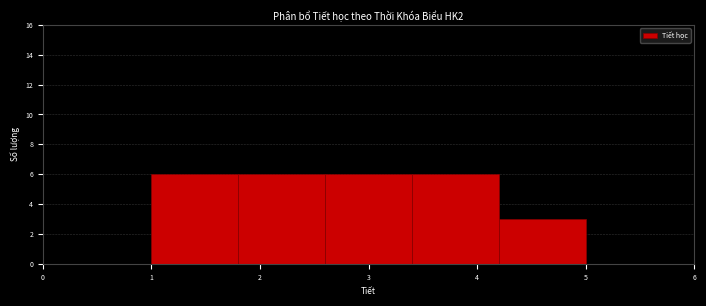

Reading left to right, transcribe this chart: for each bar, give the range it covers on the x-axis and its height. The values are not printed on the chart, so give them approximately, as read against the axis.

1.0 to 1.8: 6
1.8 to 2.6: 6
2.6 to 3.4: 6
3.4 to 4.2: 6
4.2 to 5.0: 3